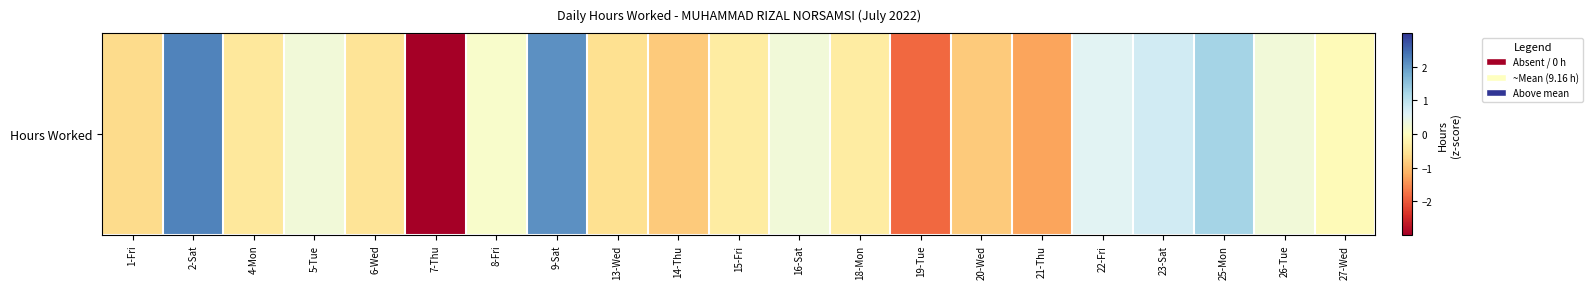

How many values are below 0?

12